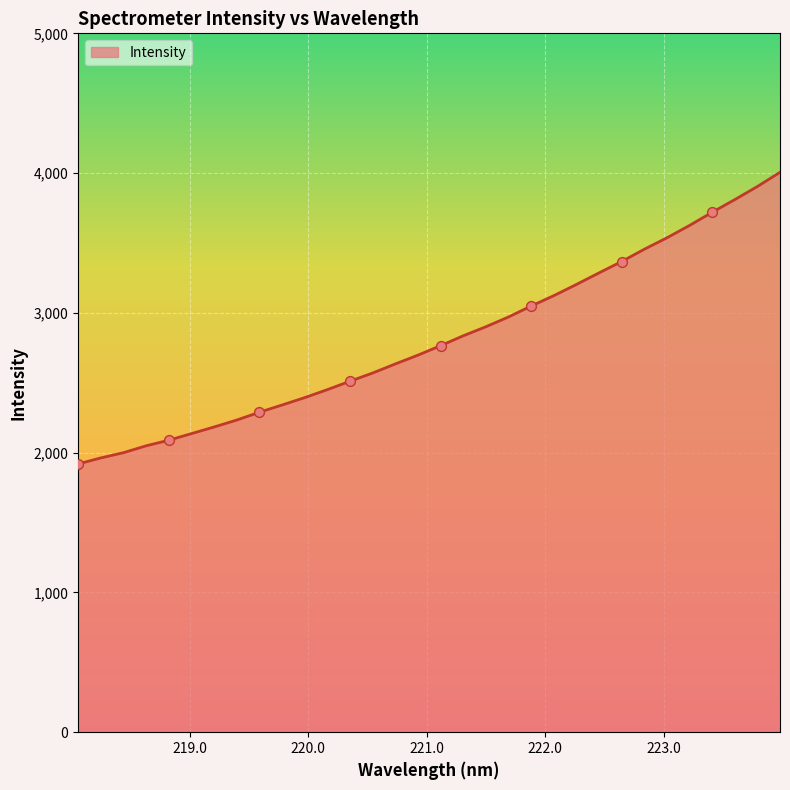

What is the difference between the maximum and minimum values?

2086.5